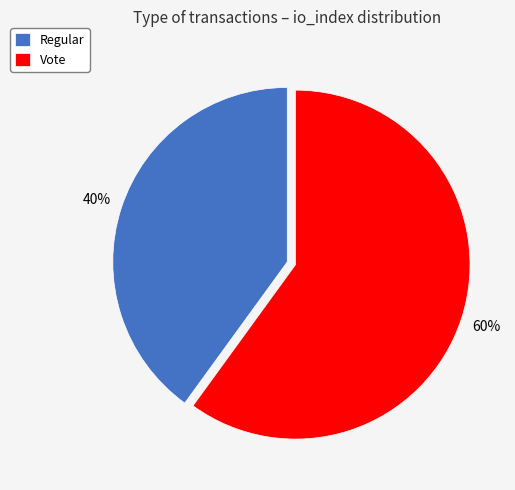

To the nearest percent, what percentage of the pie is Vote?

60%